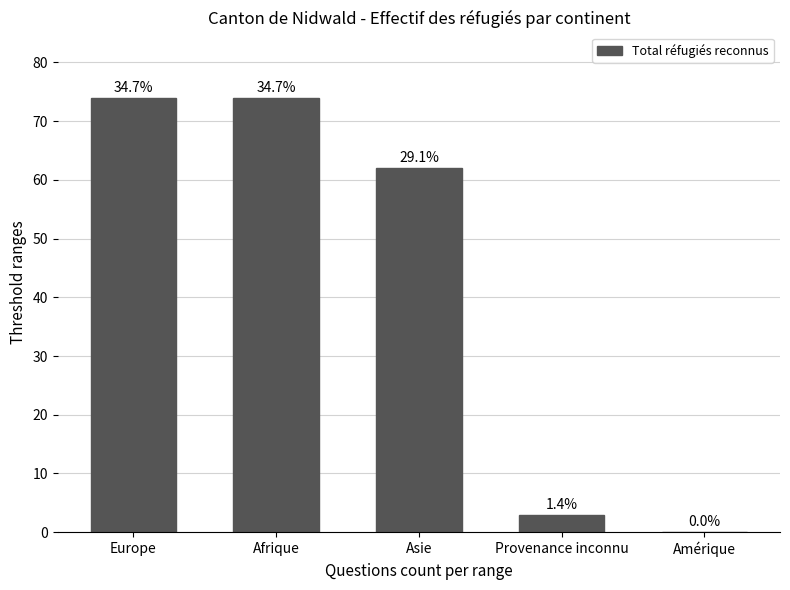

At which category does the chart reach its peak across all series?

Europe